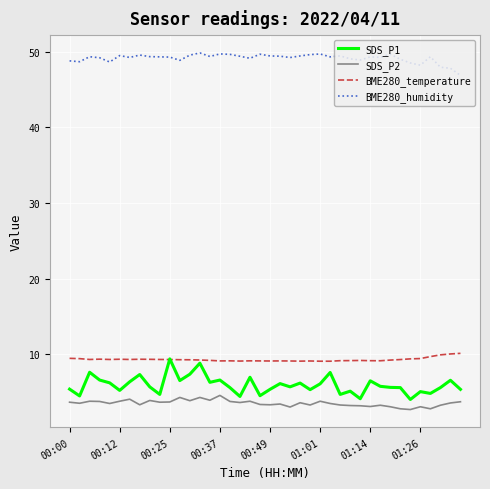

Which series has the widest spread of values?

SDS_P1